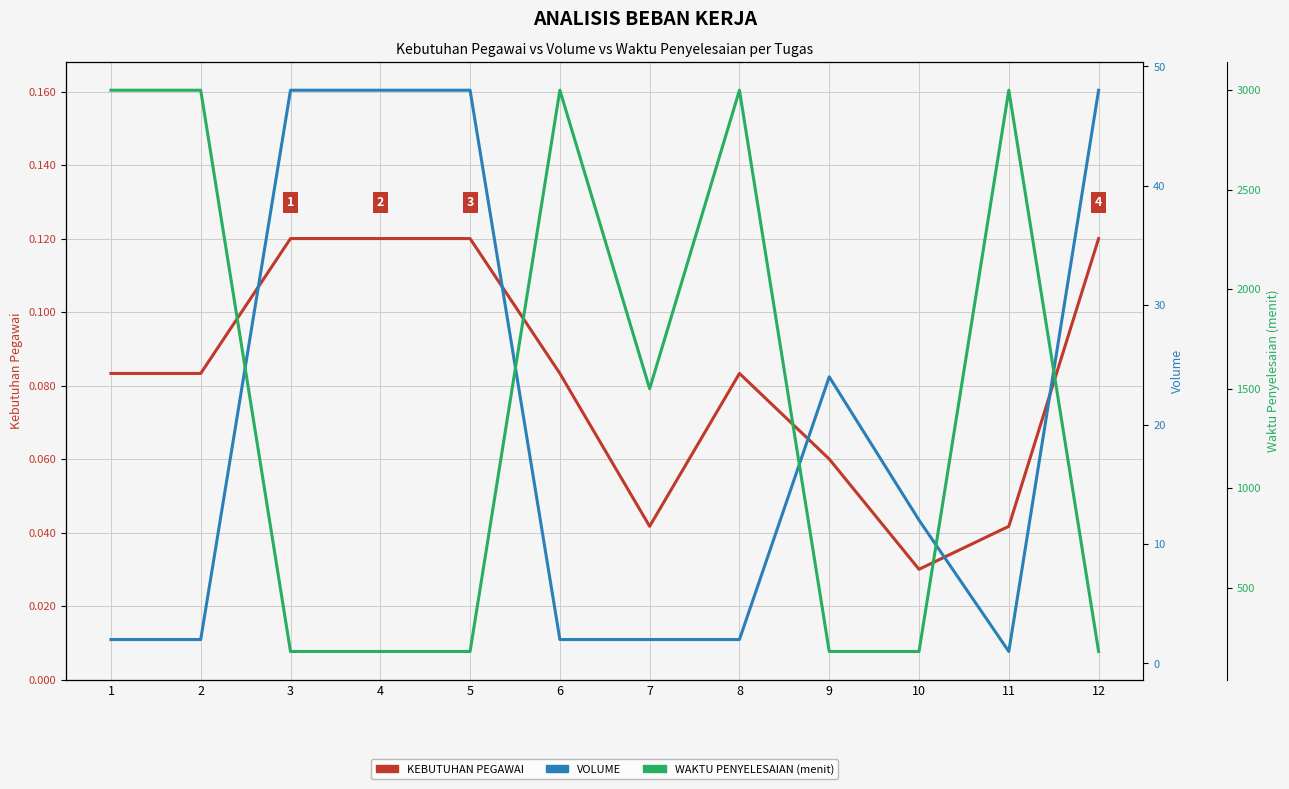

At which label does WAKTU PENYELESAIAN (menit) first exceed 1500?

1